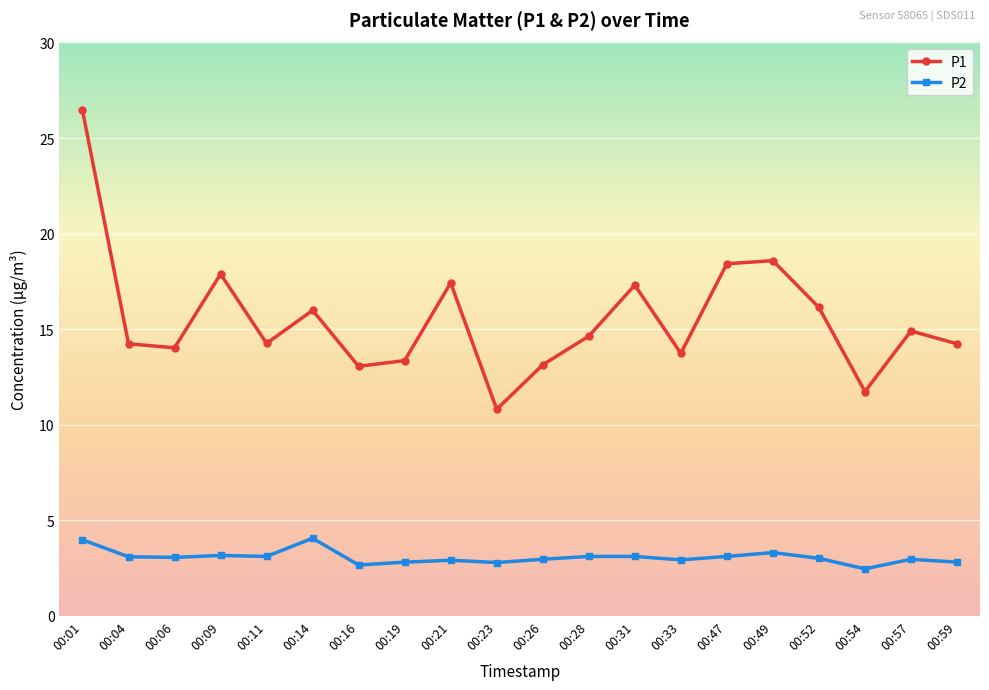

In P1, how many points are higher than both neighbors (excluding endpoints)?

6